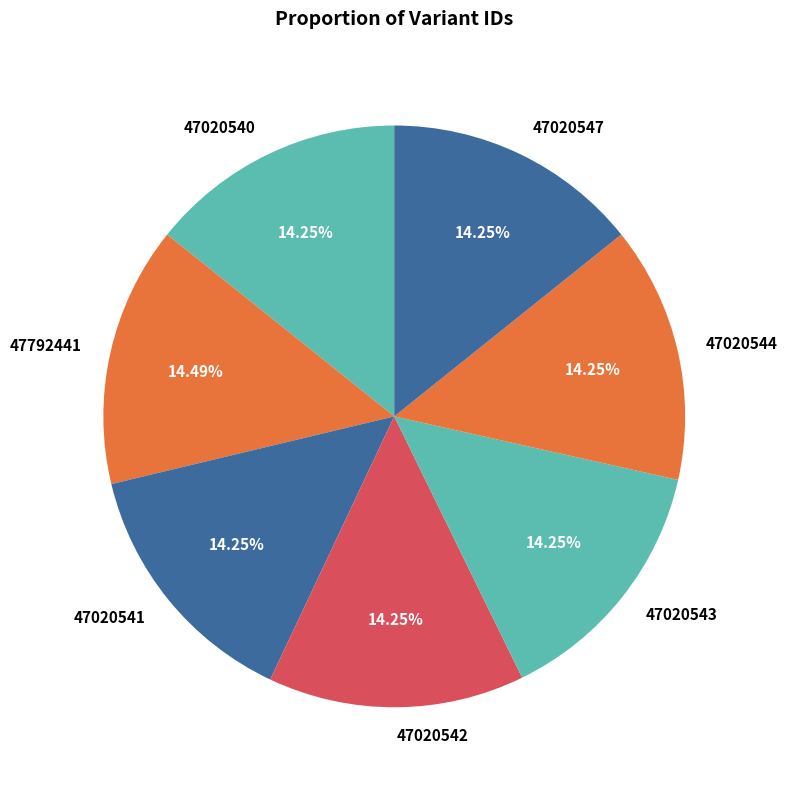

Approximately how many times larger is the value at 47792441 compared to 47020541?

1.0